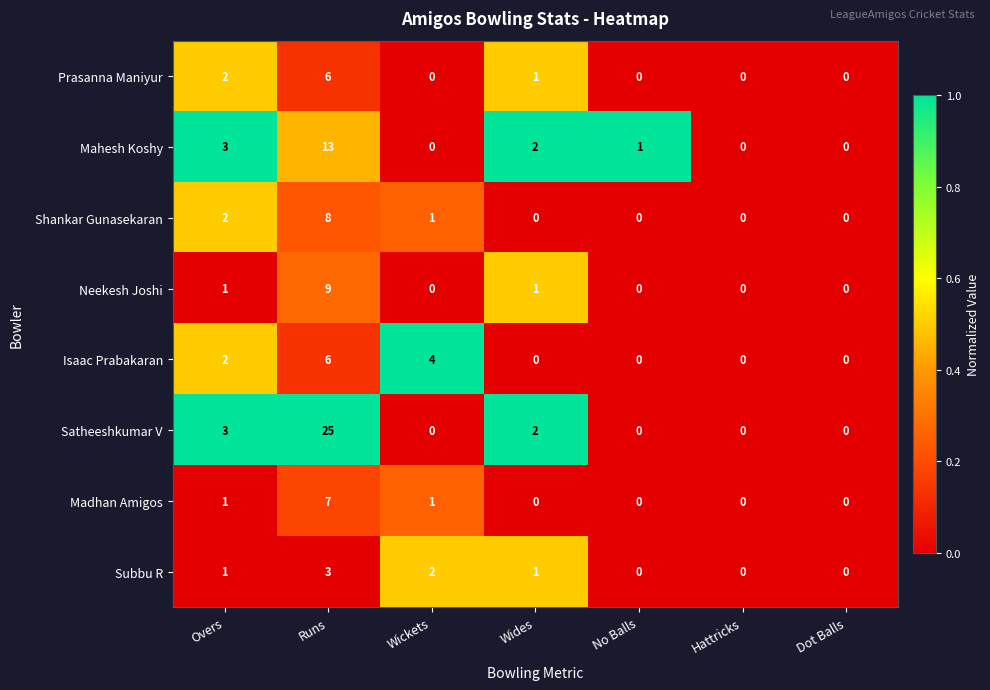

What is the difference between the Shankar Gunasekaran values at Wickets and Runs?

7